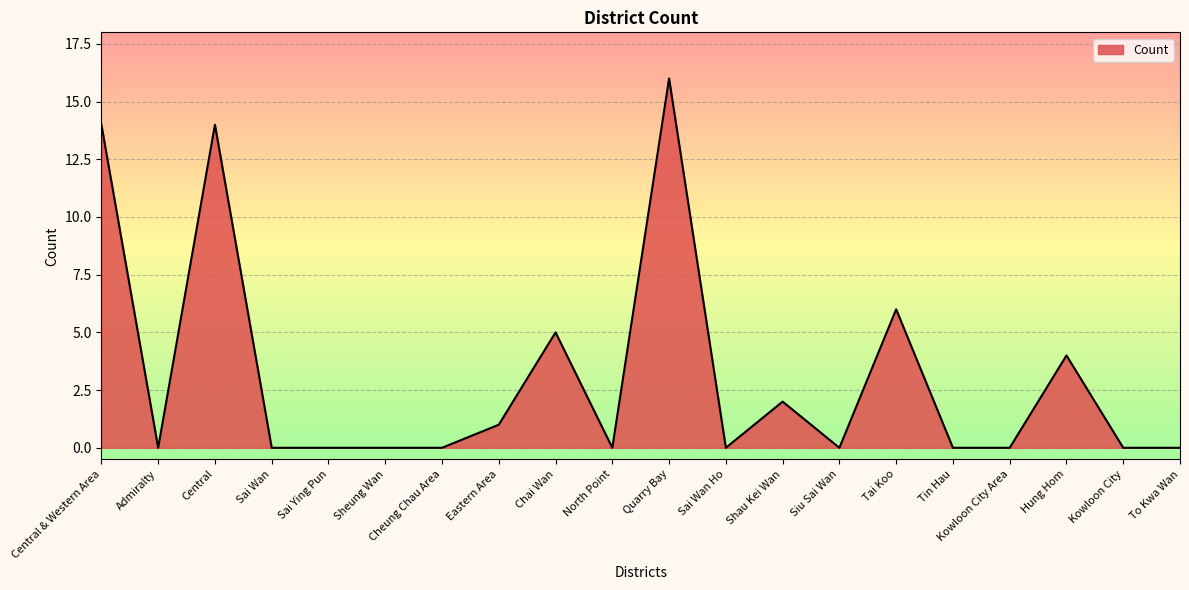

What is the sum of all values?

62